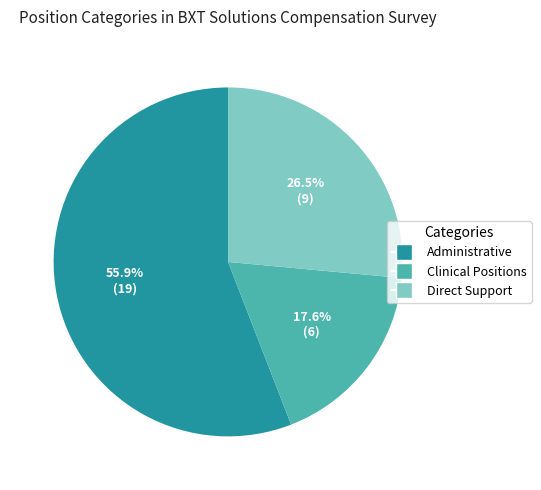

Does Clinical Positions account for over 50% of the chart?

No